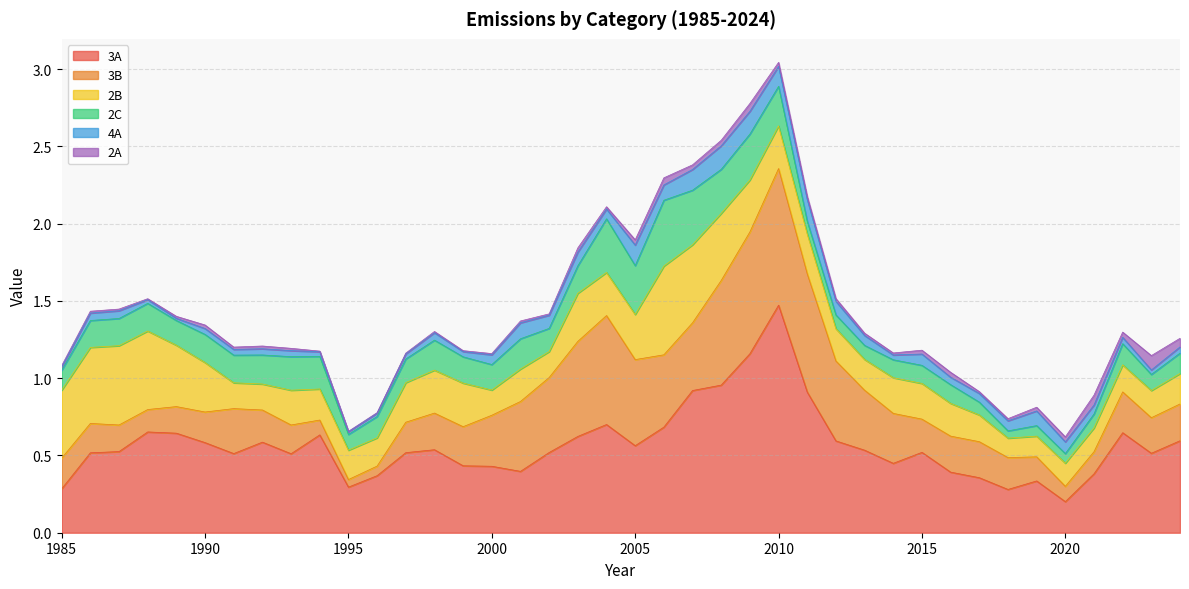

True or false: 2A has a value of 0.0 at 2004.

False